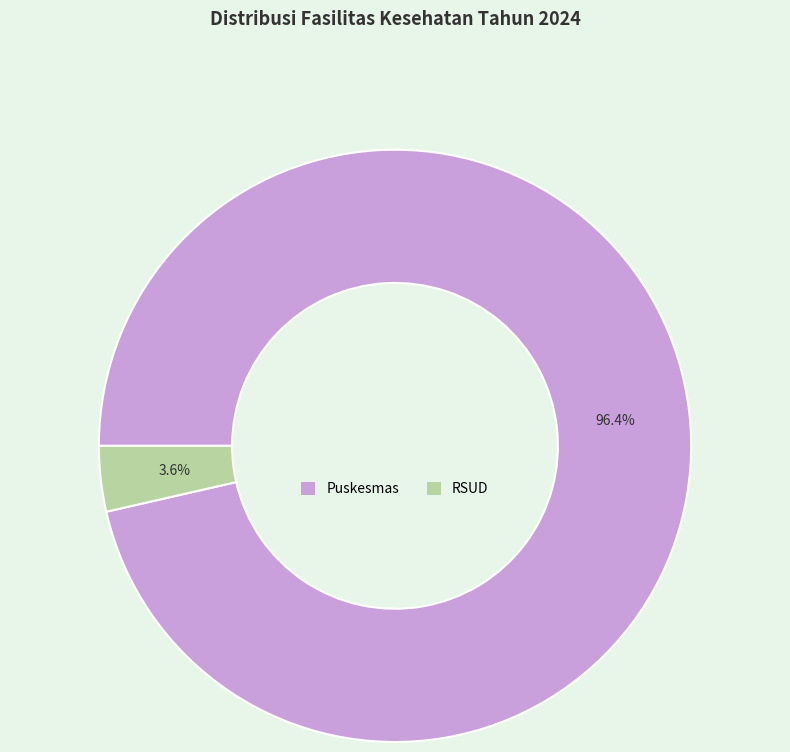

How many slices are in this pie chart?

2